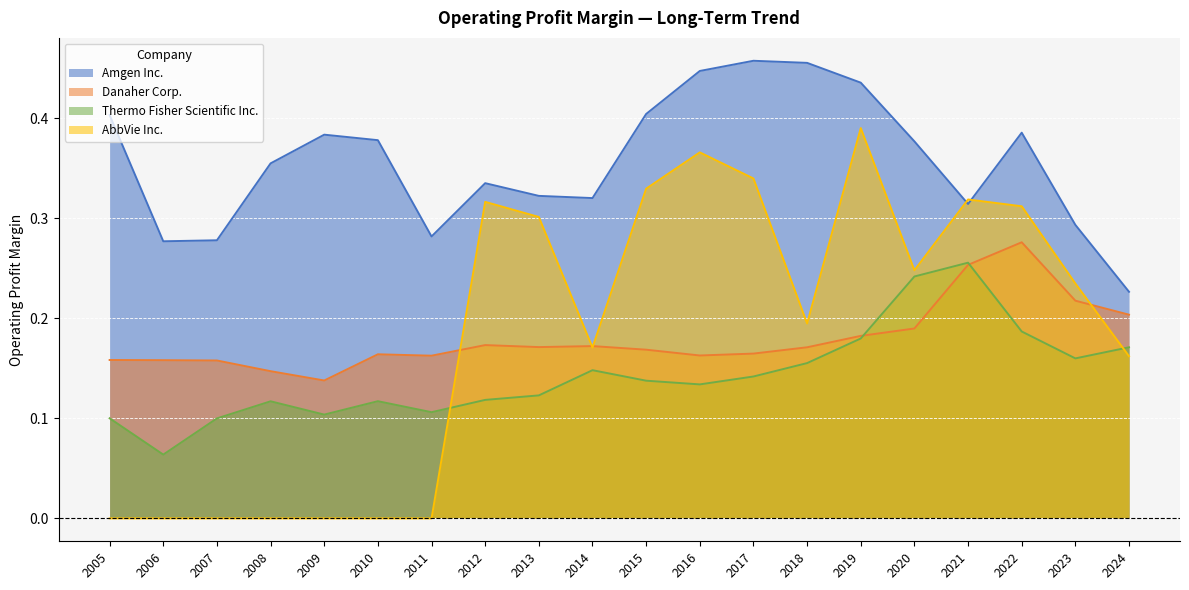

Which series has the widest spread of values?

AbbVie Inc.